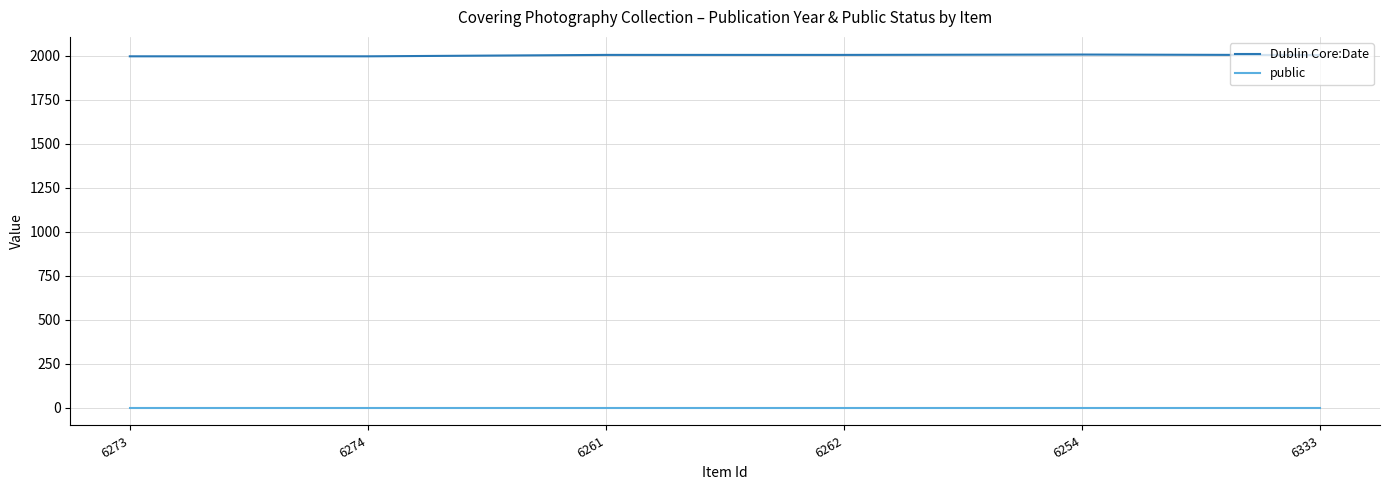

Does the chart display data point markers on the line(s)?

No